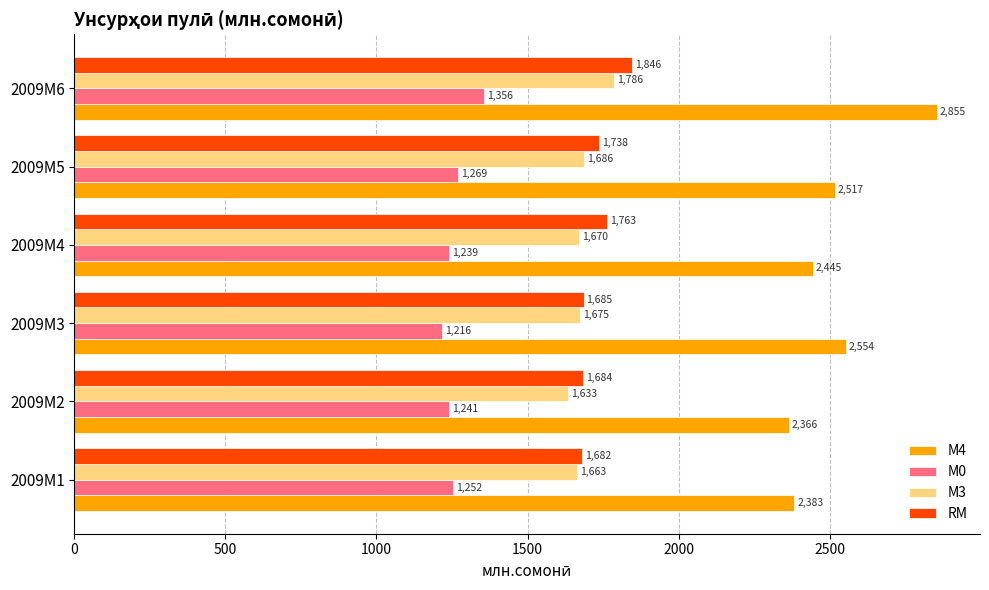

What is the difference between the maximum and second lowest values in the М4 series?

472.8